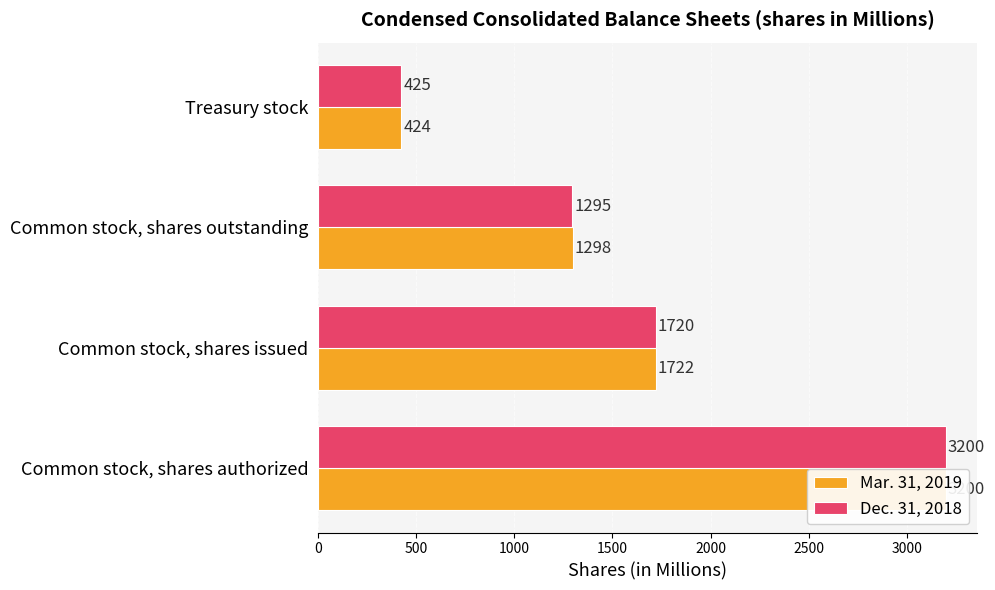

What is the maximum value for Mar. 31, 2019?

3200